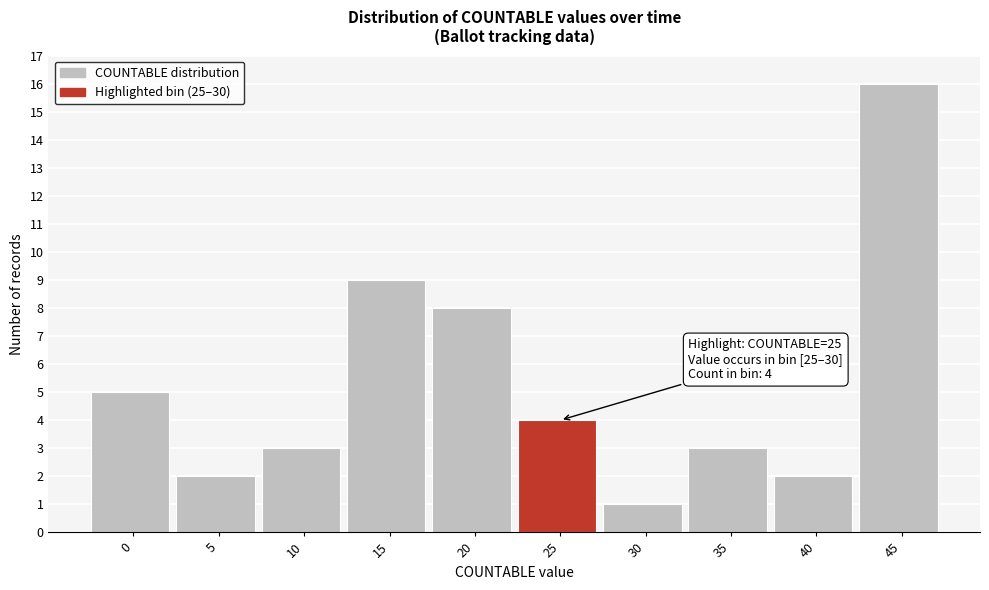

Reading left to right, what are all the values shown in this chart?

5	2	3	9	8	4	1	3	2	16